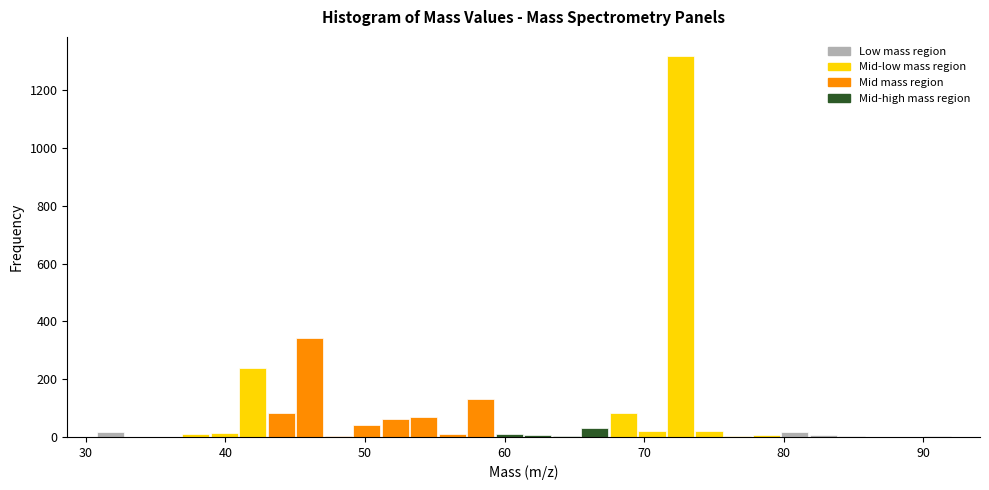

Read against the x-axis, roughly where is the centre of the tallest bar?

73